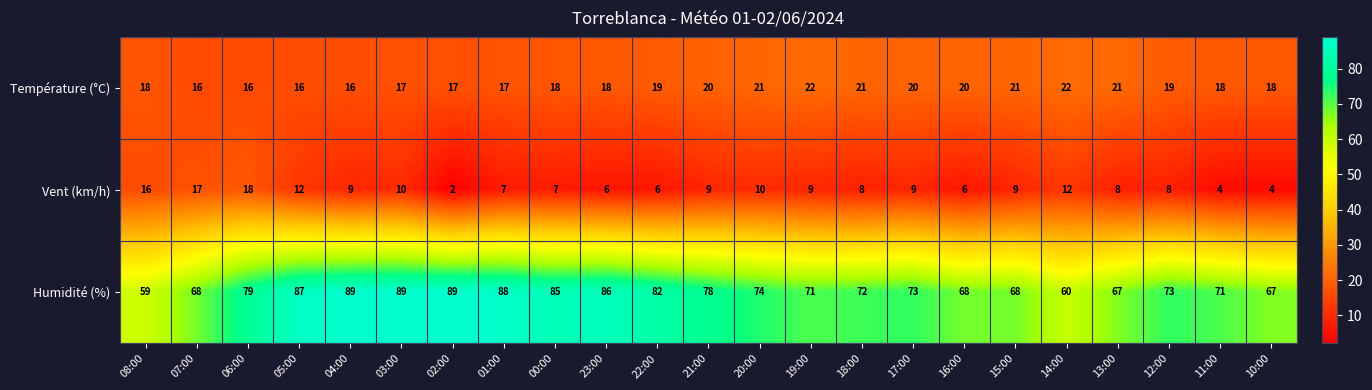

What is the average value of the Humidité (%) series?

76